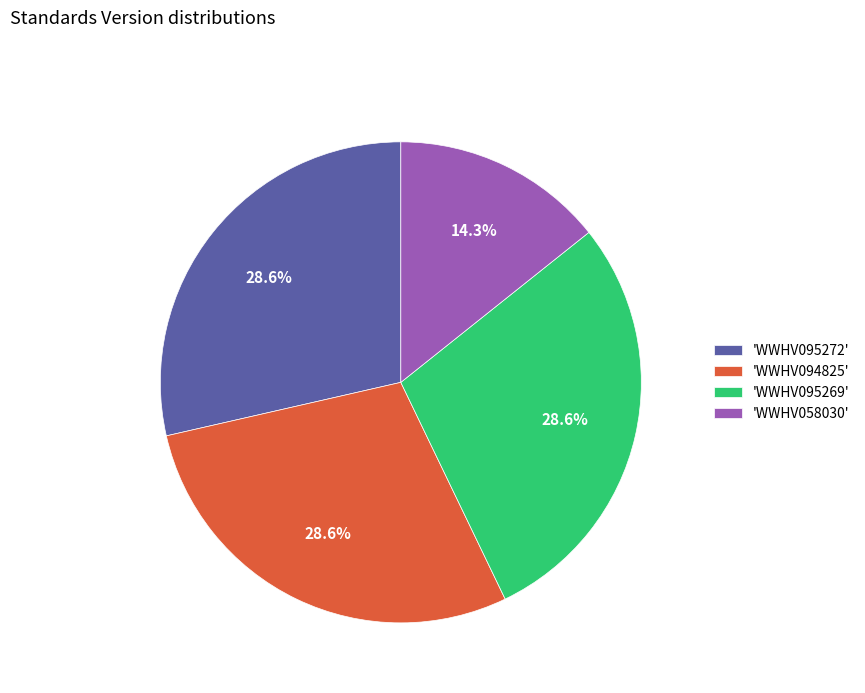

Count the number of slices in the pie.

4